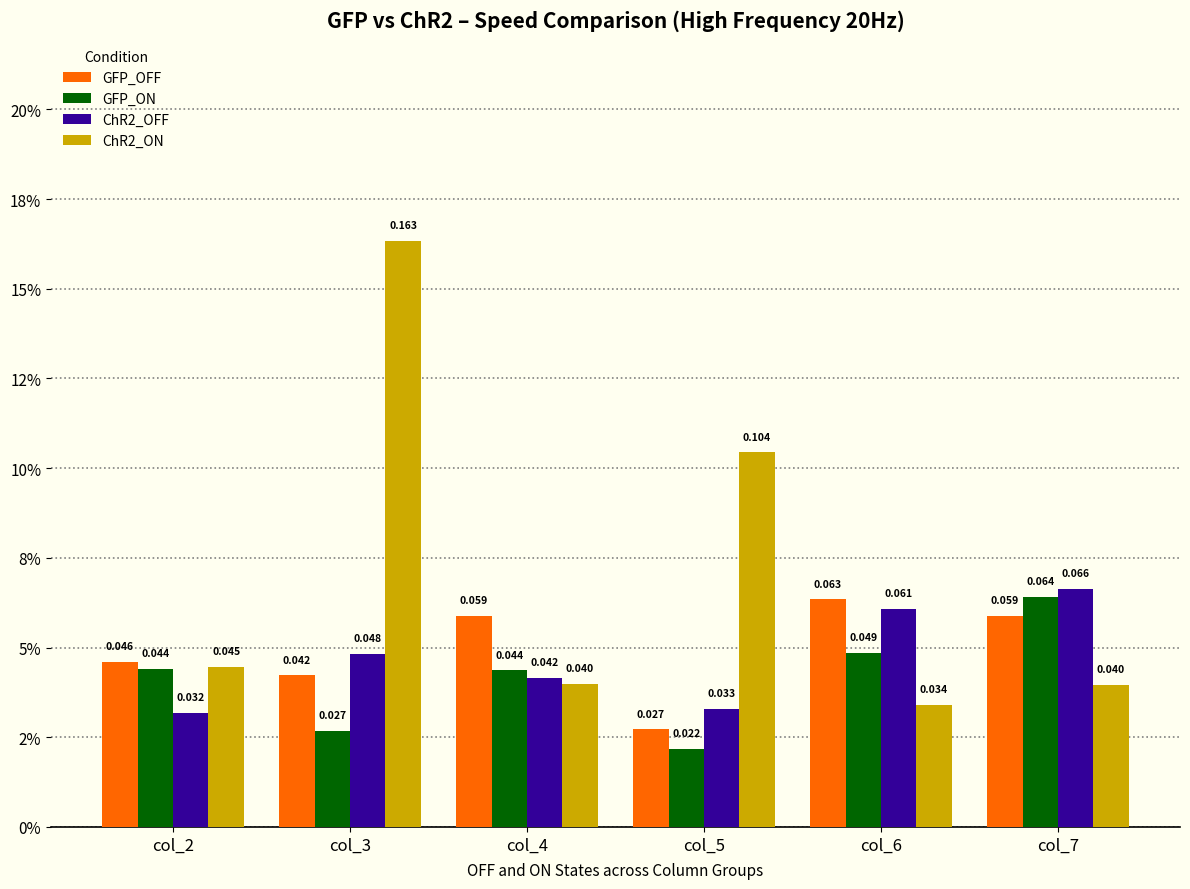

What is the sum of the ChR2_OFF values at col_6 and col_2?

0.1